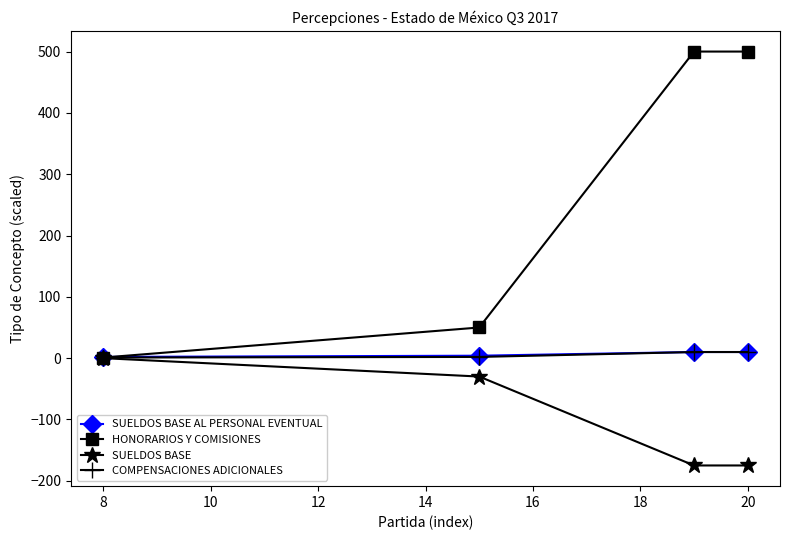

Count the number of data series in this chart.

4